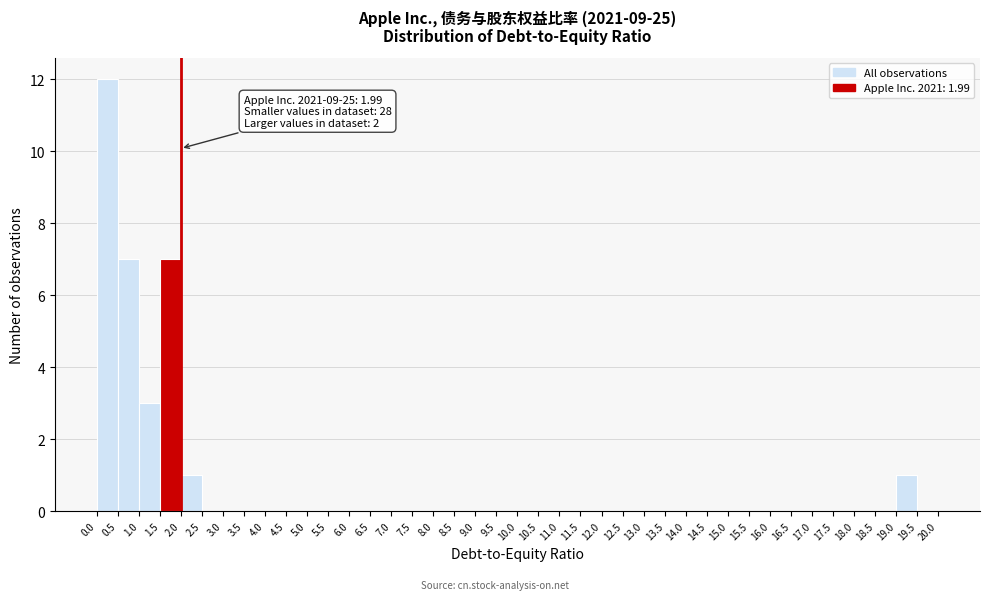

Over which range of the x-axis is the bar tallest?

0.0 to 0.5